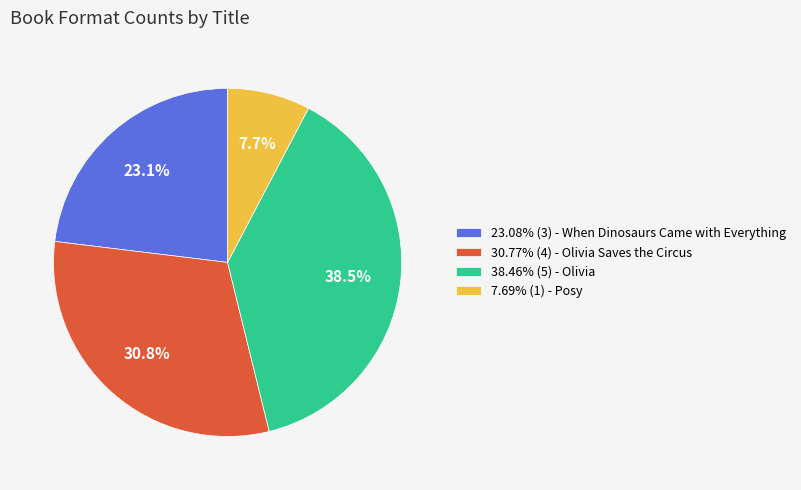

To the nearest percent, what is the difference between the largest and smallest slice percentages?

31%